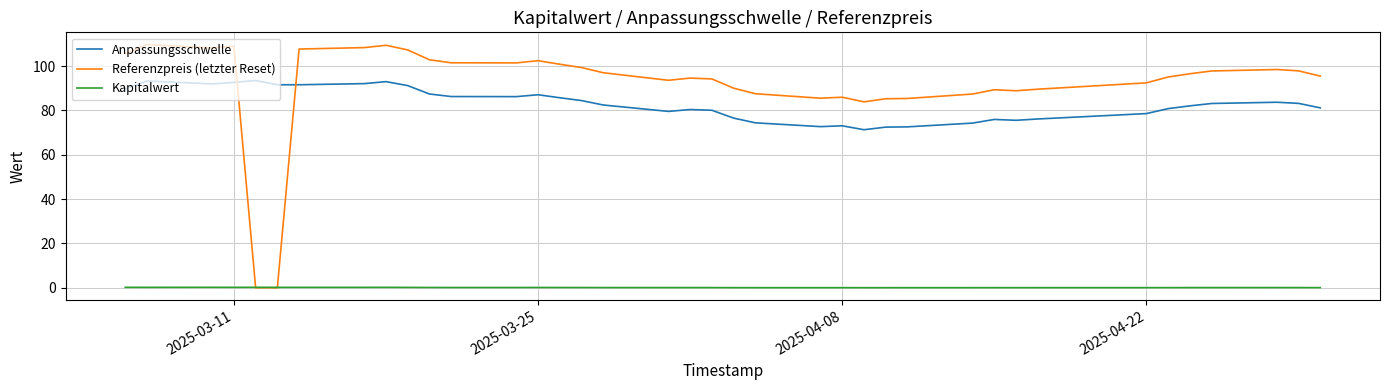

True or false: Anpassungsschwelle and Kapitalwert cross at least once.

False